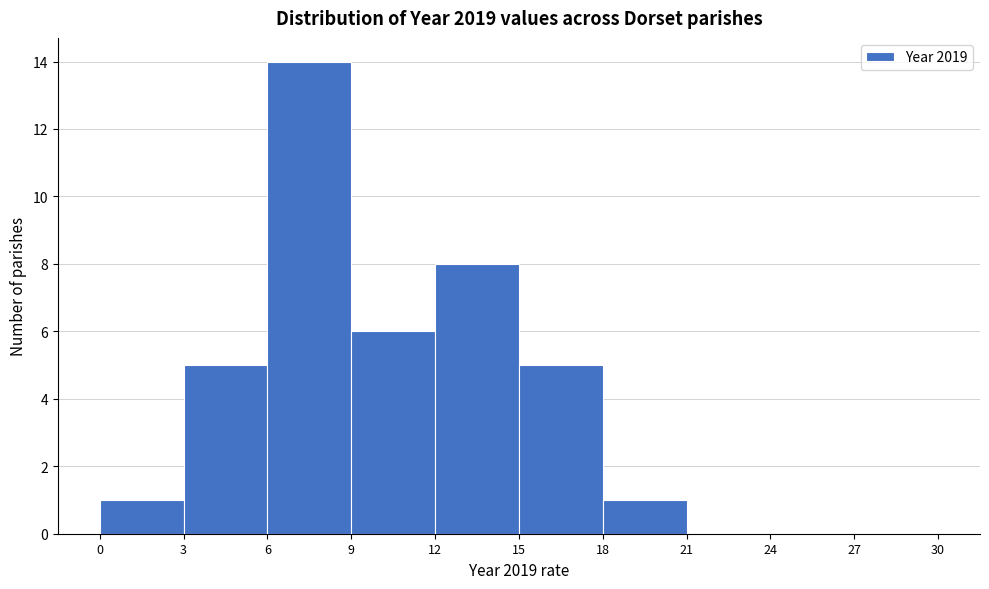

Reading left to right, list every bar in this chart as the range it spans on the x-axis followed by its height. The values are not printed on the chart, so give them approximately, as read against the axis.

0 to 3: 1
3 to 6: 5
6 to 9: 14
9 to 12: 6
12 to 15: 8
15 to 18: 5
18 to 21: 1
21 to 24: 0
24 to 27: 0
27 to 30: 0